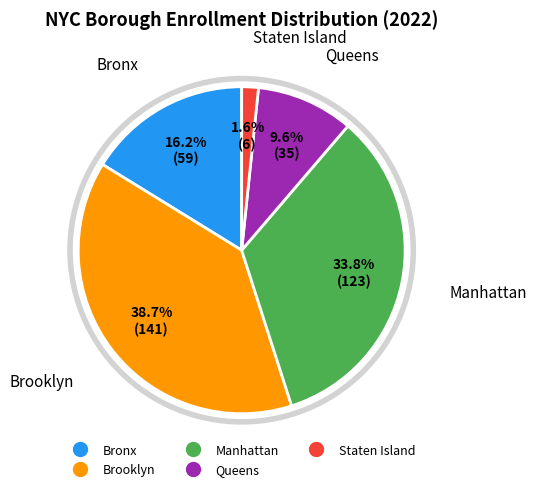

Is there a majority slice in this chart?

No